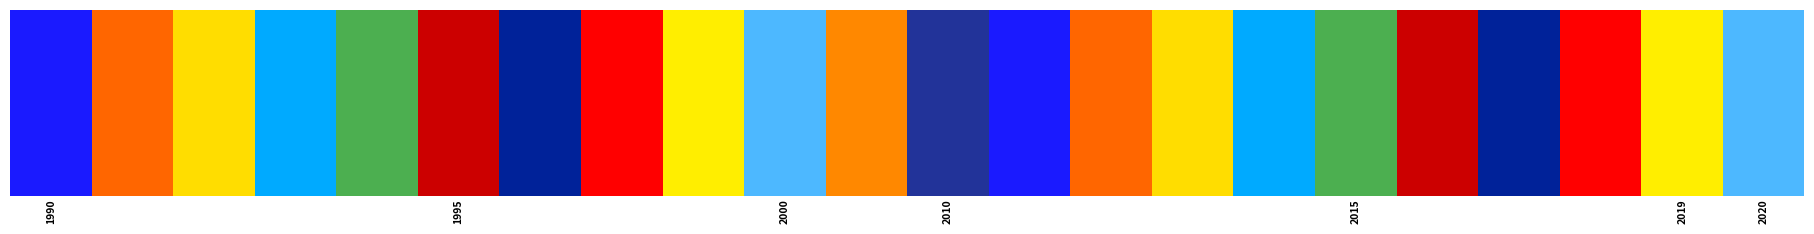

Where is Totalt nearest to the value 3?

2020